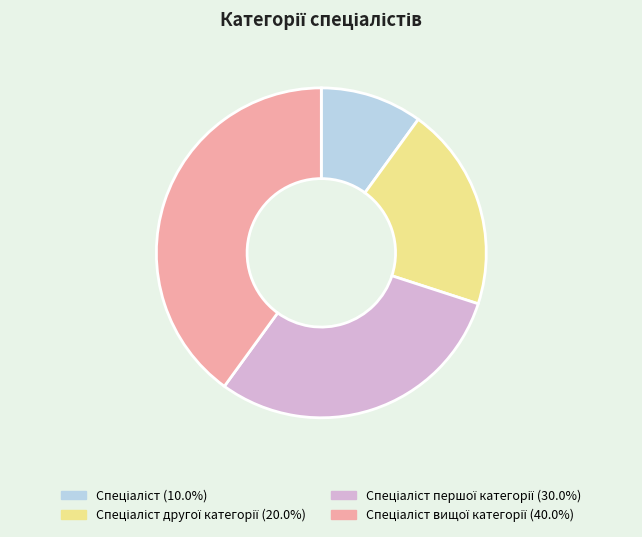

Is there a majority slice in this chart?

No